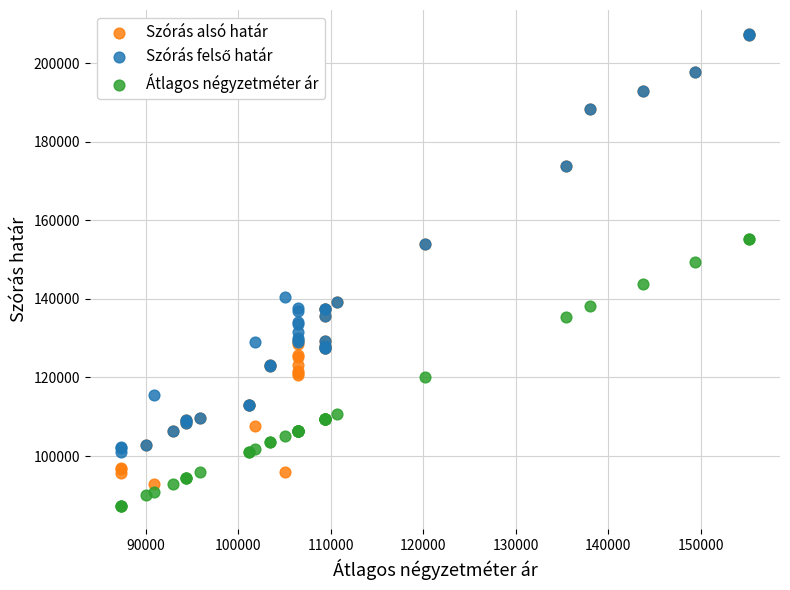

Which series has the largest Y range (max minus min)?

Szórás alsó határ